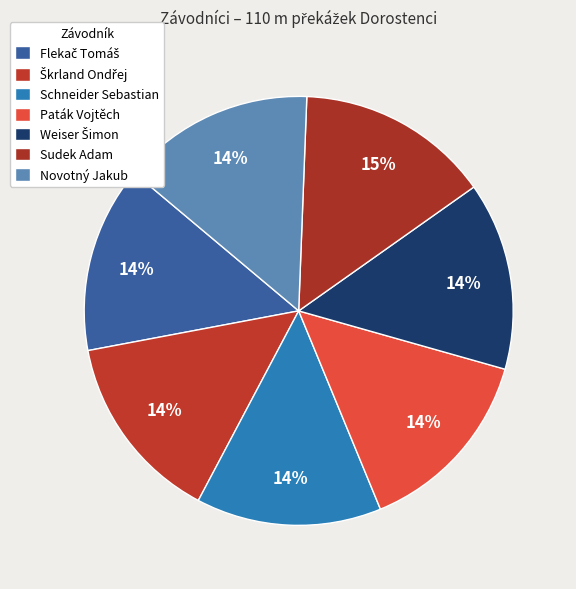

The Paták Vojtěch slice represents 4% of the pie. True or false?

False